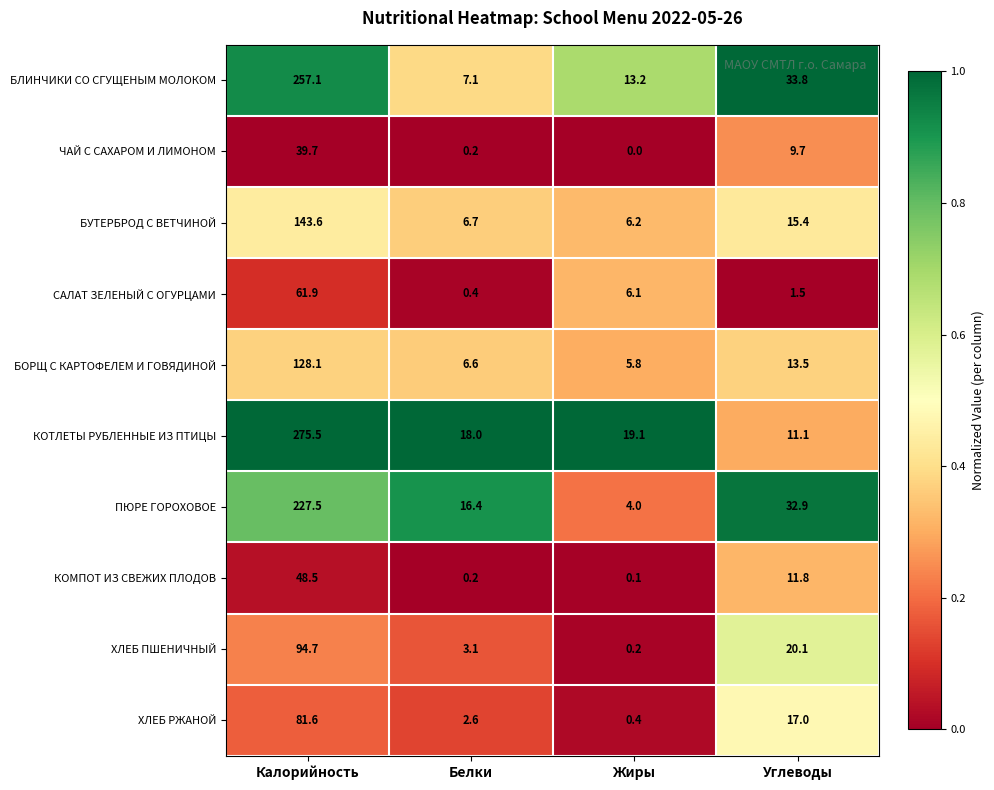

Read the САЛАТ ЗЕЛЕНЫЙ С ОГУРЦАМИ value at Жиры.

6.1